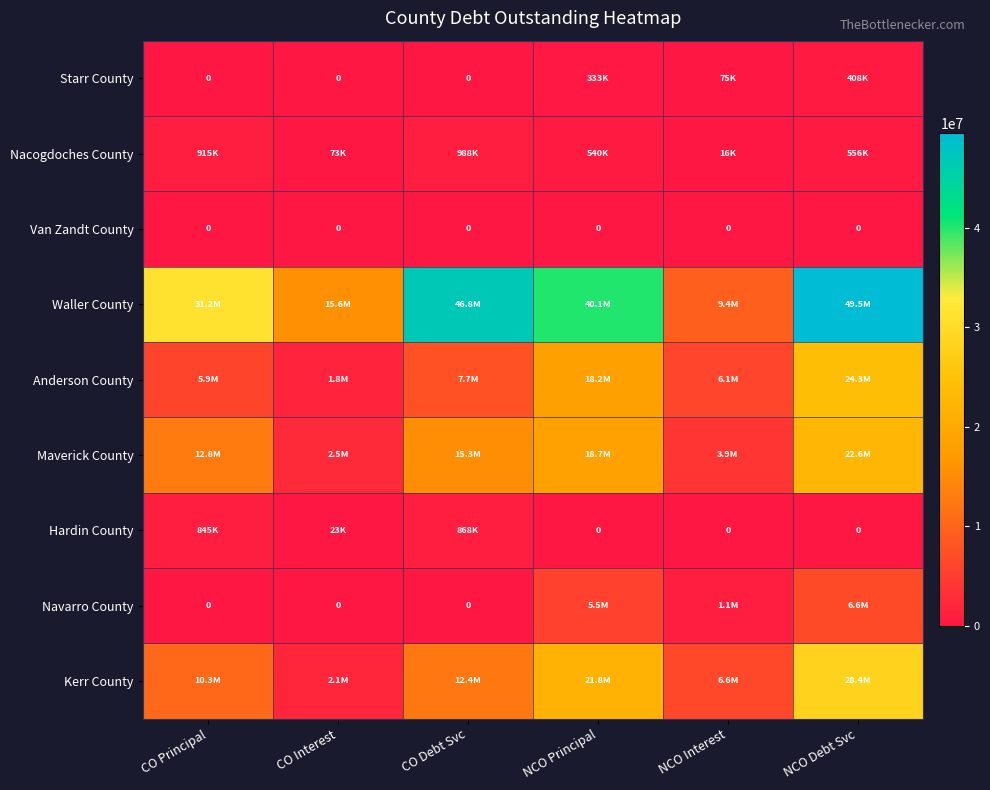

List the series in order of their peak value, highest first.

Waller County, Kerr County, Anderson County, Maverick County, Navarro County, Nacogdoches County, Hardin County, Starr County, Van Zandt County